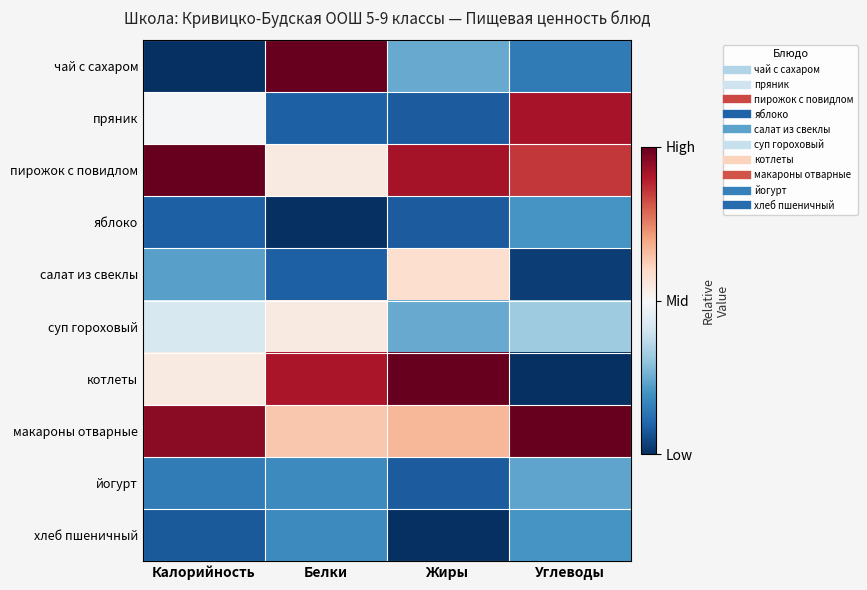

Which series changed the most between Белки and Жиры?

чай с сахаром